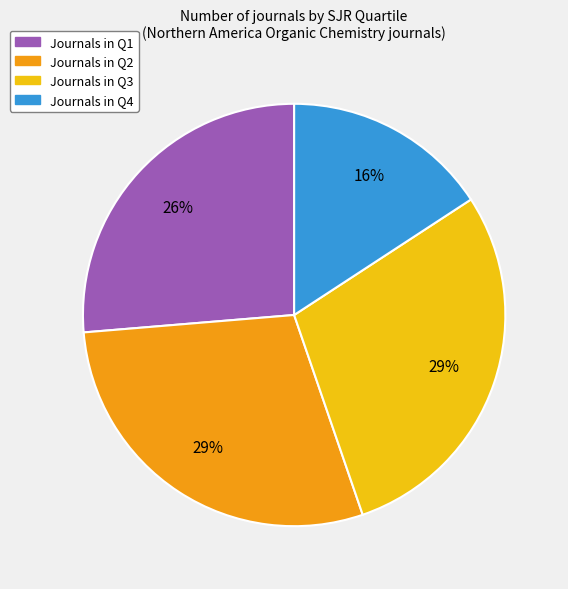

To the nearest percent, what is the average slice percentage?

25%